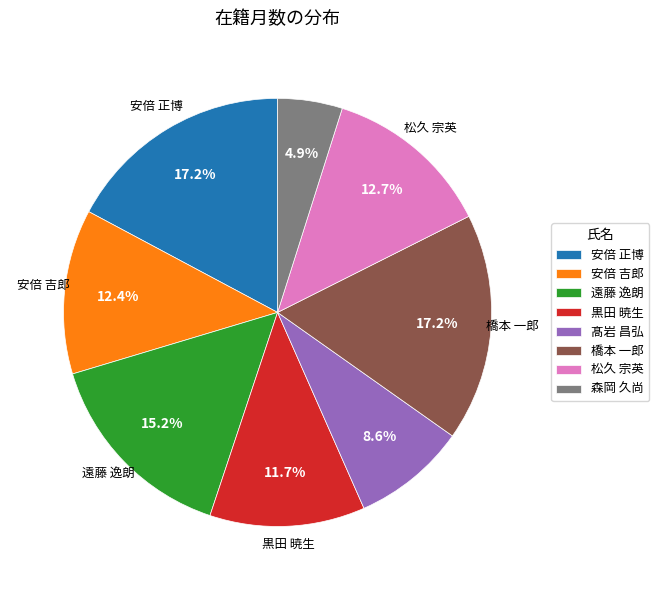

Between 髙岩 昌弘 and 遠藤 逸朗, which is larger?

遠藤 逸朗